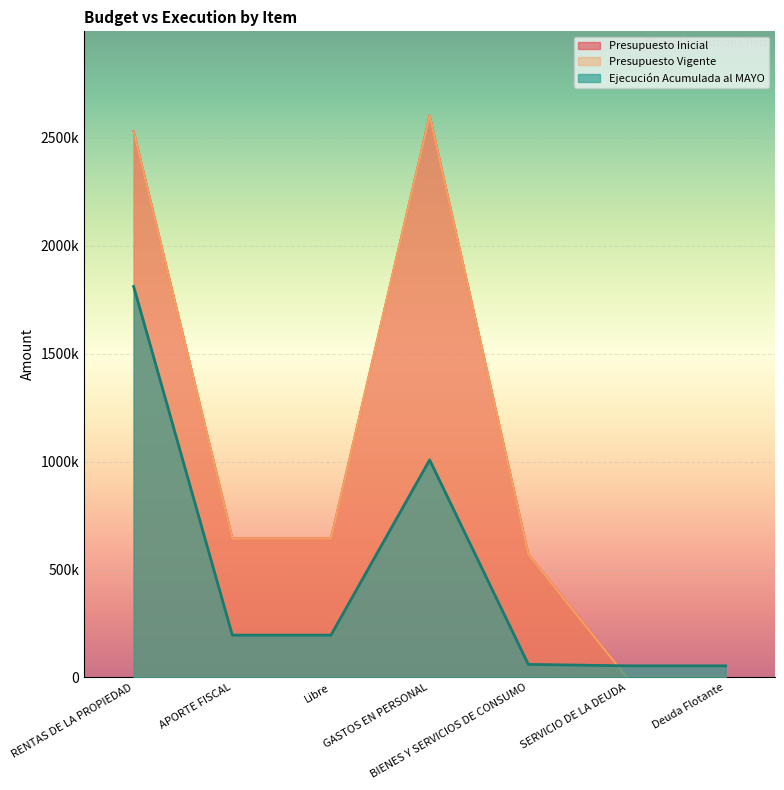

Reading left to right, list all the values displayed in this chart.

Presupuesto Inicial: 2530059	644167	644167	2603594	570632	0	0
Presupuesto Vigente: 2530059	644167	644167	2603594	570632	0	0
Ejecución Acumulada al MAYO: 1811829	196309	196309	1008141	60680	54013	54013